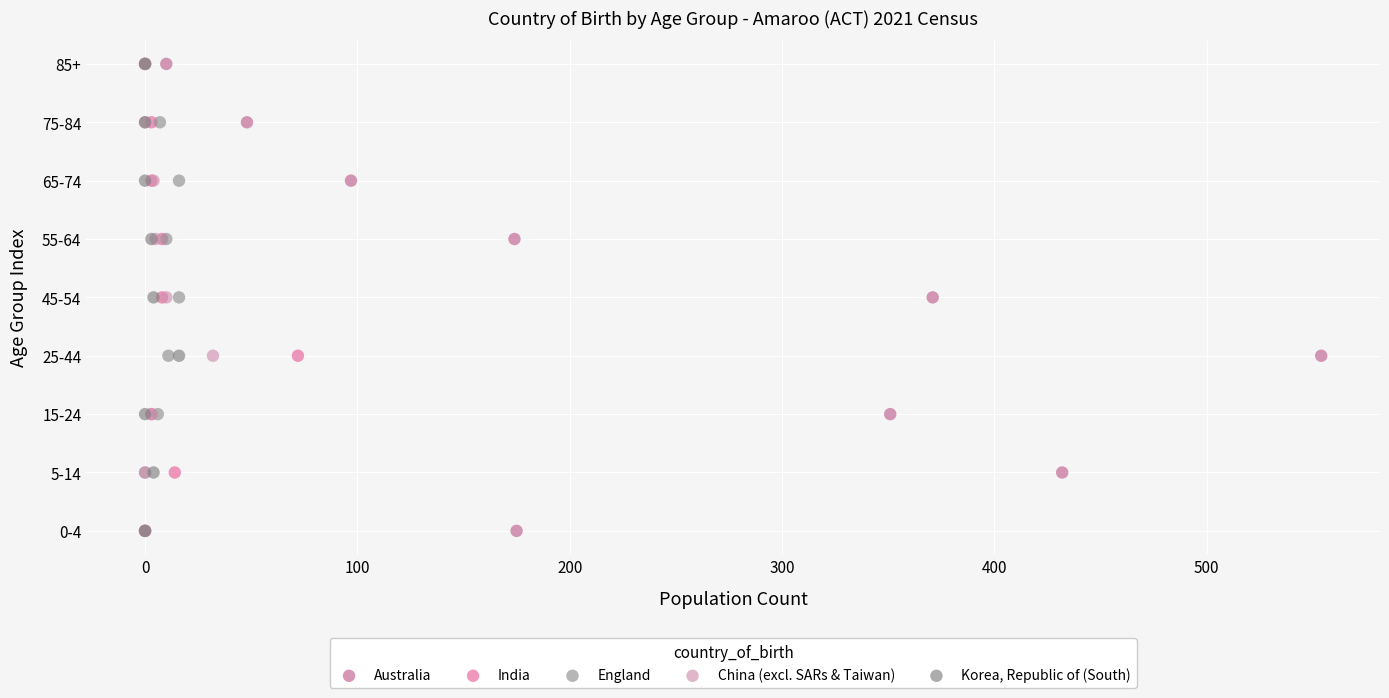

What are all the series names shown in the legend?

Australia, India, England, China (excl. SARs & Taiwan), Korea, Republic of (South)